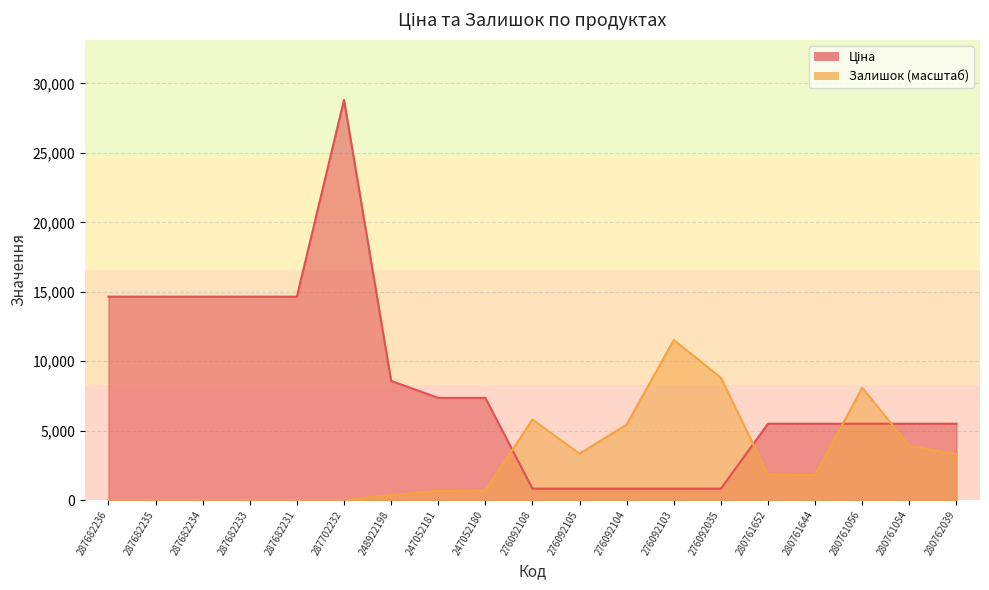

True or false: Ціна and Залишок cross at least once.

True